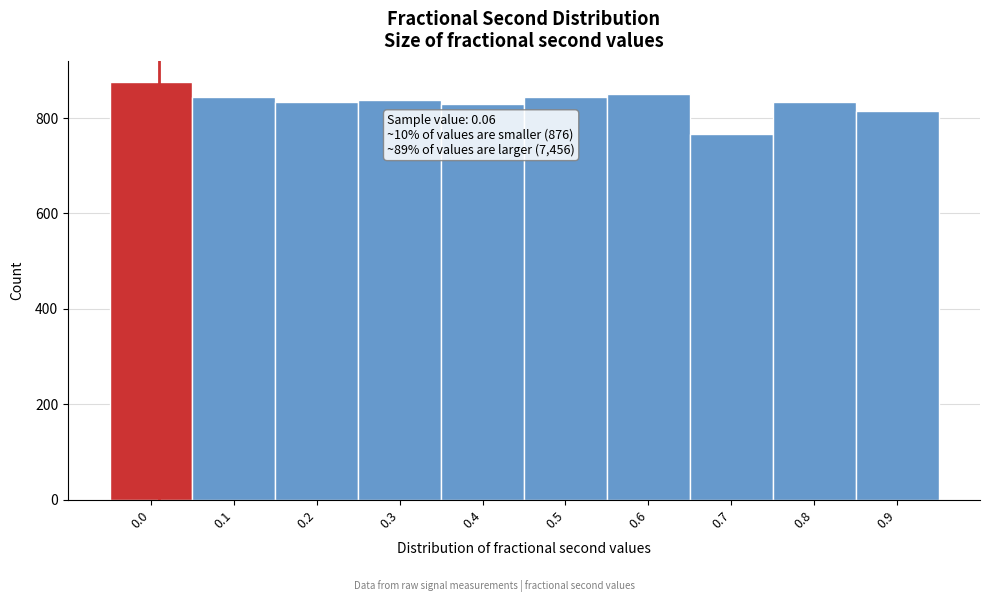

The chart shows a value of 876 at 0.0. True or false?

True